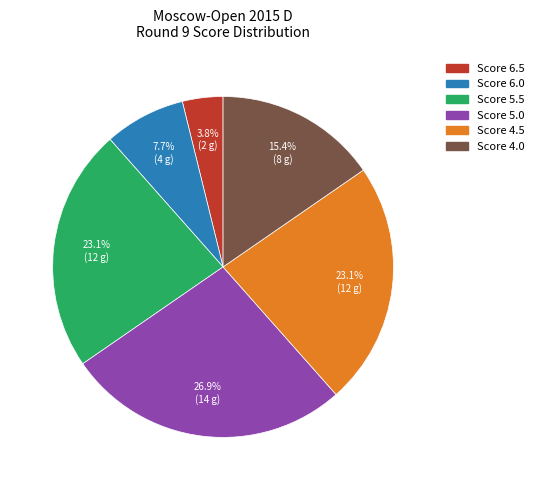

Is there any slice that represents more than half of the pie?

No